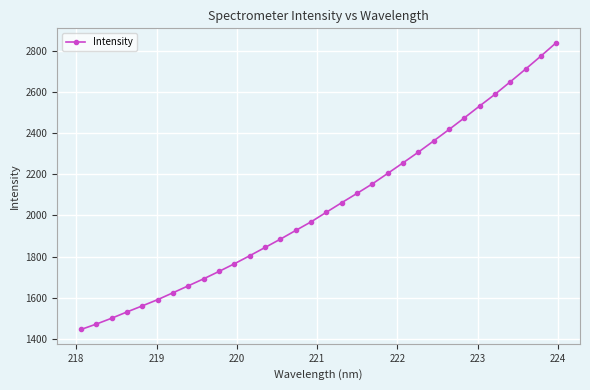

What is the value of the 26th point from the left?

2473.9